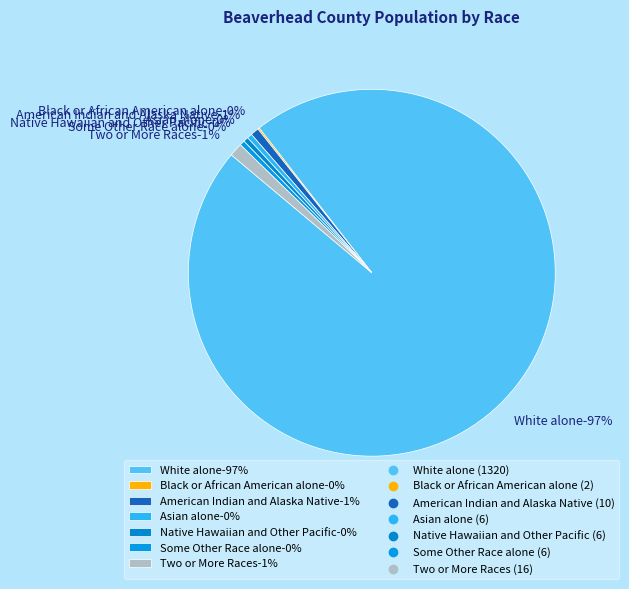

Rank the categories by value from lowest to highest.

Black or African American alone, Asian alone, Native Hawaiian and Other Pacific, Some Other Race alone, American Indian and Alaska Native, Two or More Races, White alone